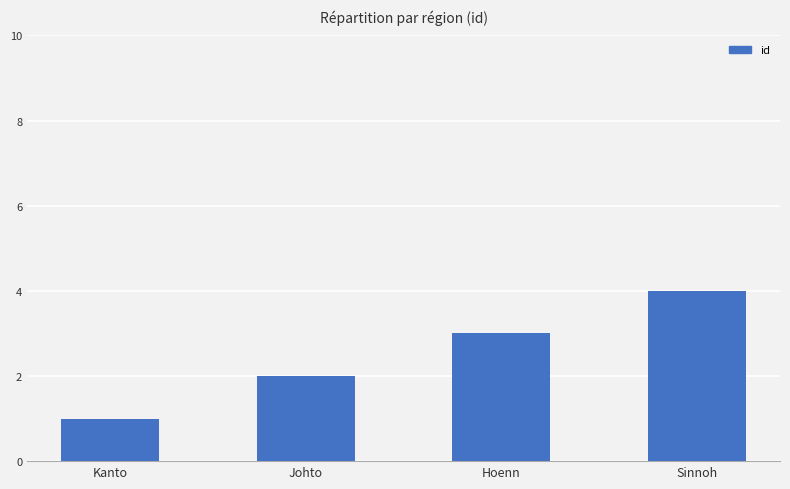

Are the bars grouped side by side (vs. stacked)?

No